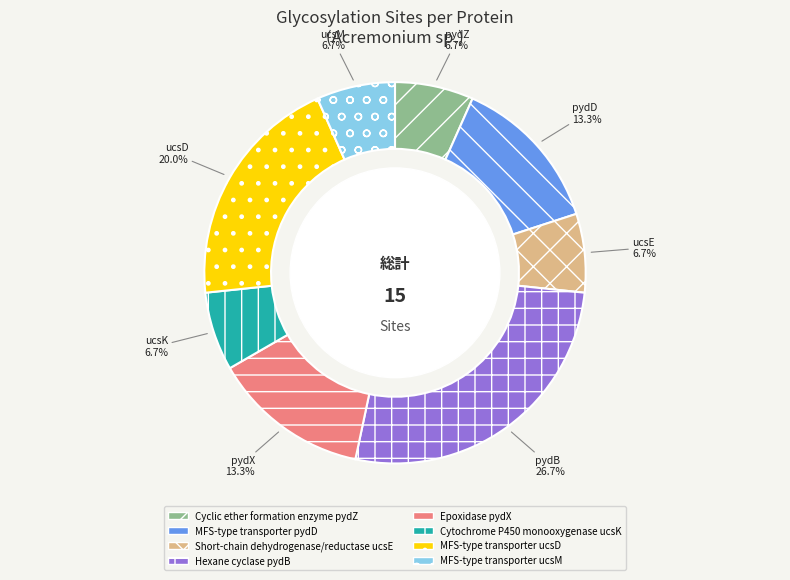

Which category has the biggest portion of the pie?

pydB